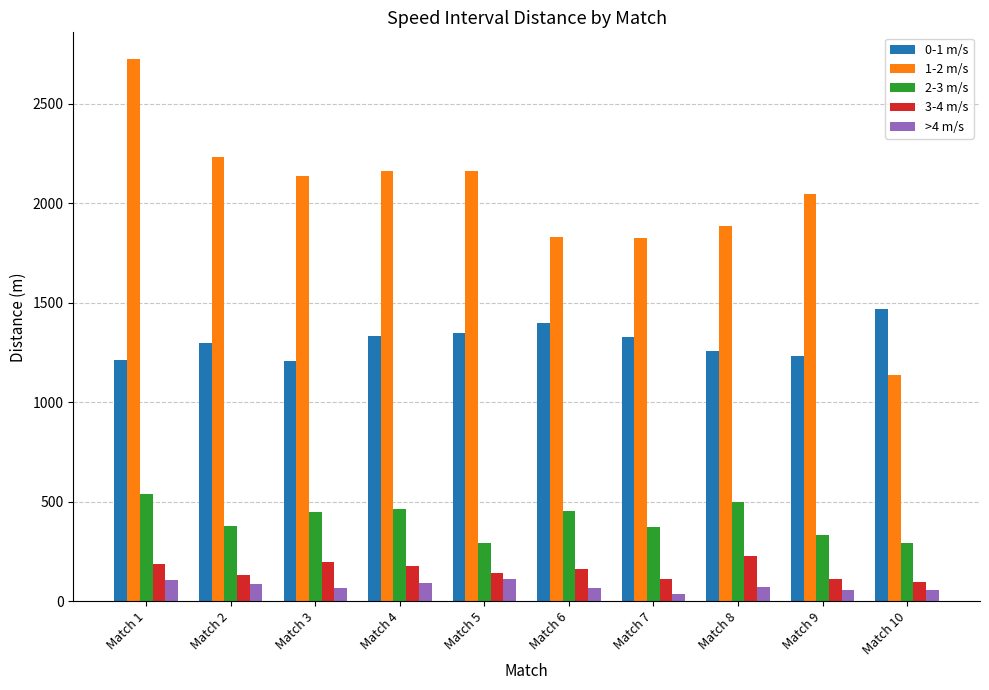

How many data points does each series have?

10